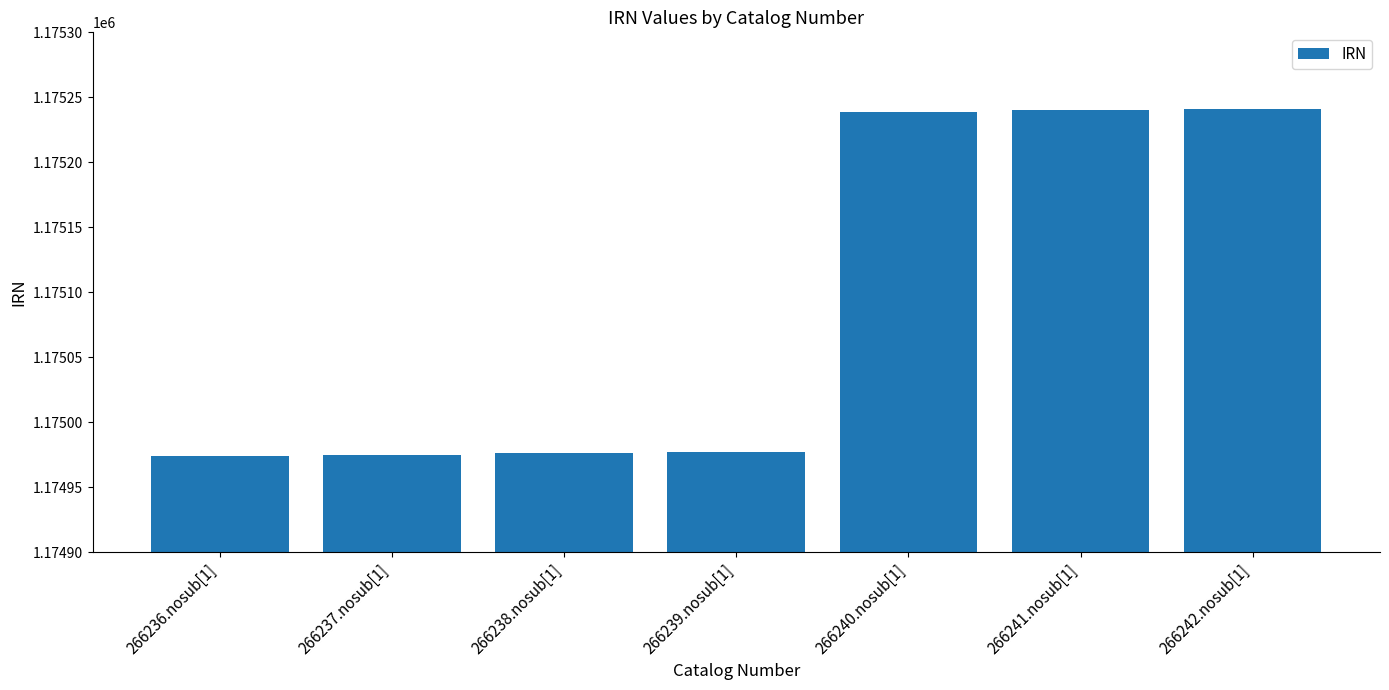

What is the label of the 6th bar from the left?

266241.nosub[1]